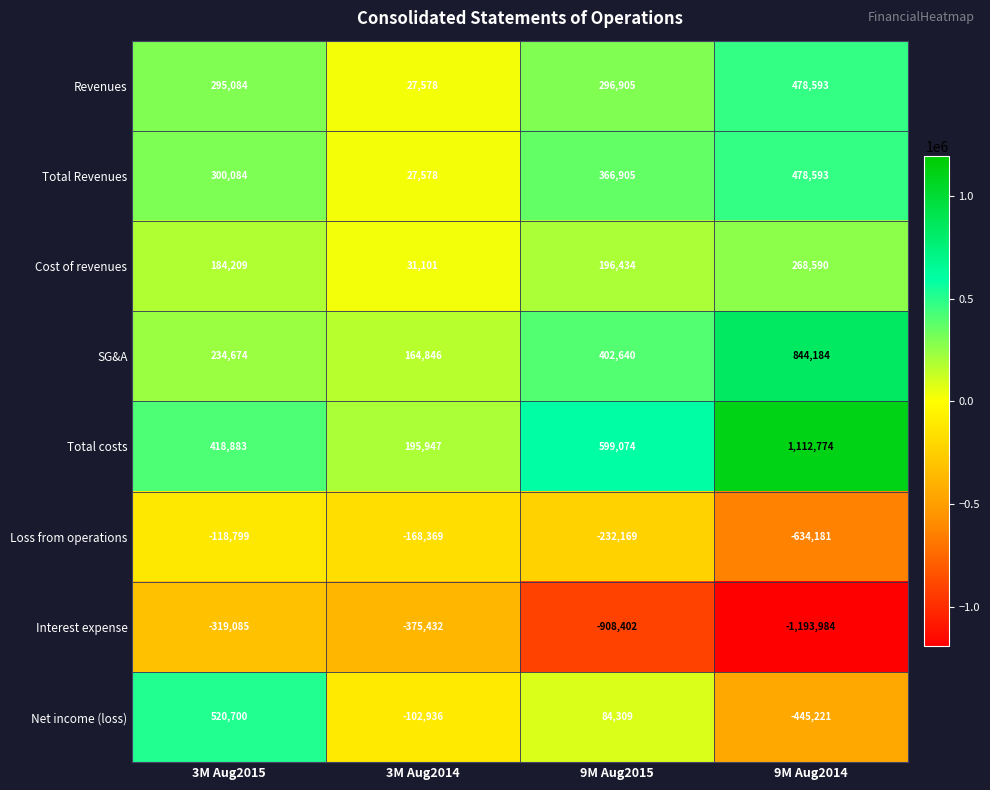

Read the Revenues value at 9M Aug2014, to the nearest 100.

478600